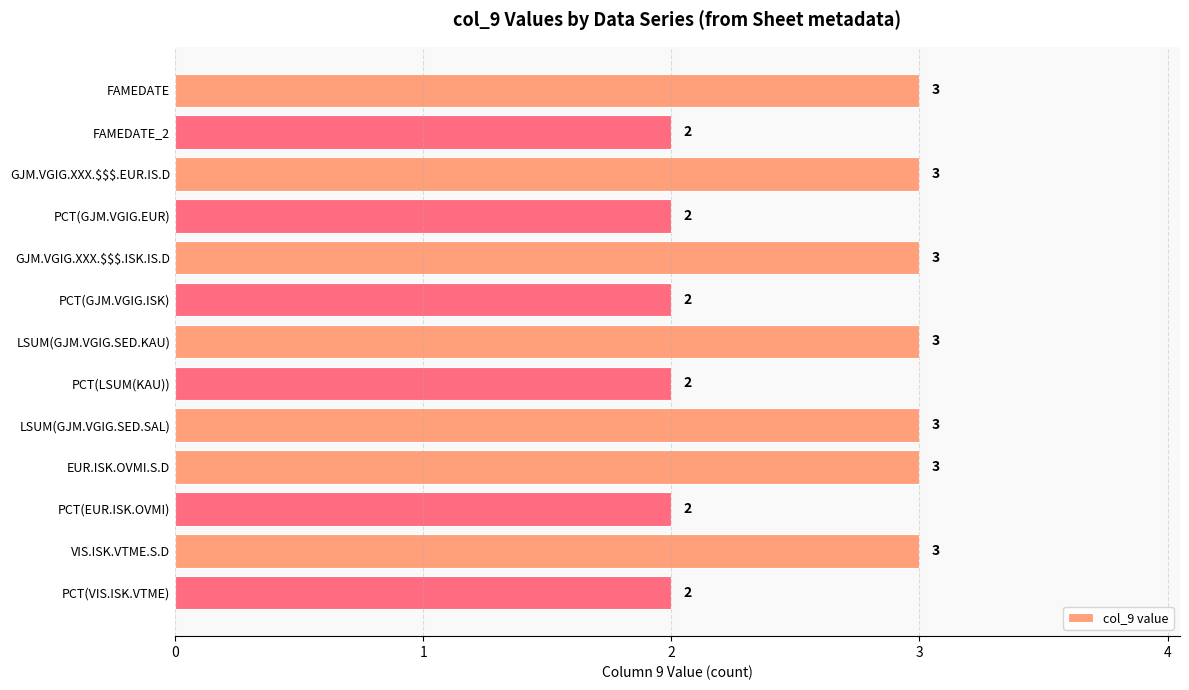

What position from the top is PCT(GJM.VGIG.EUR)?

4